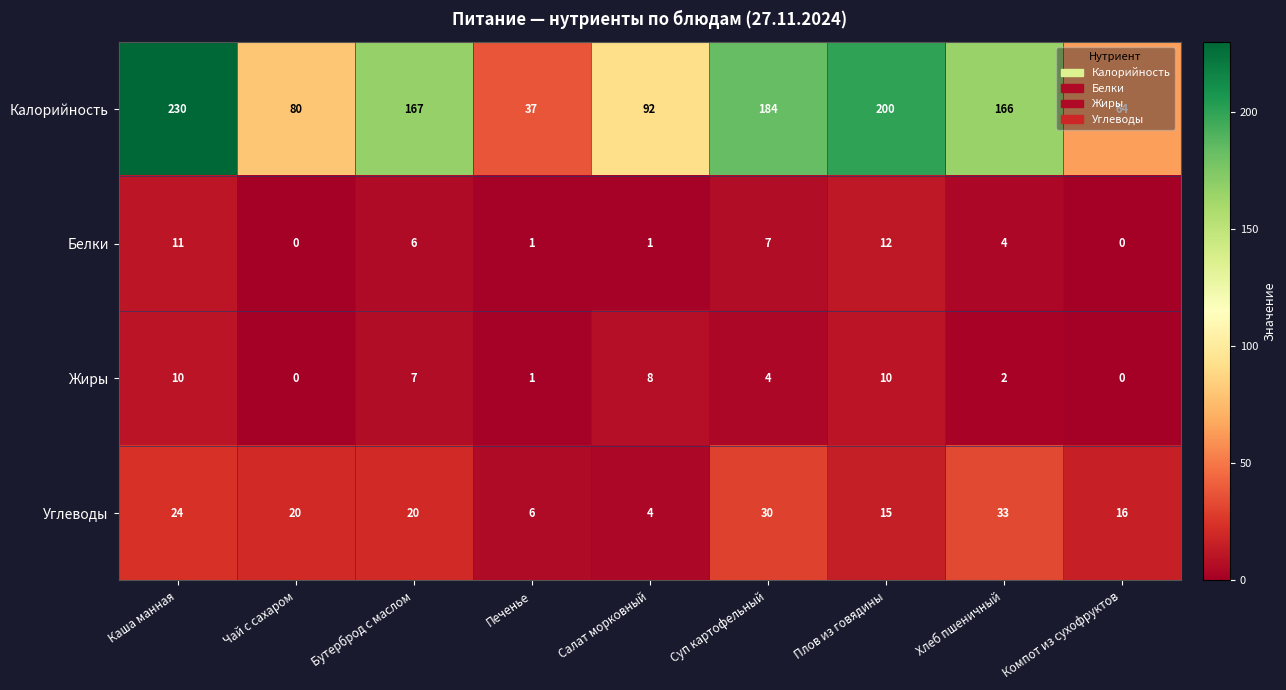

Between Чай с сахаром and Бутерброд с маслом, which series saw the biggest shift?

Калорийность